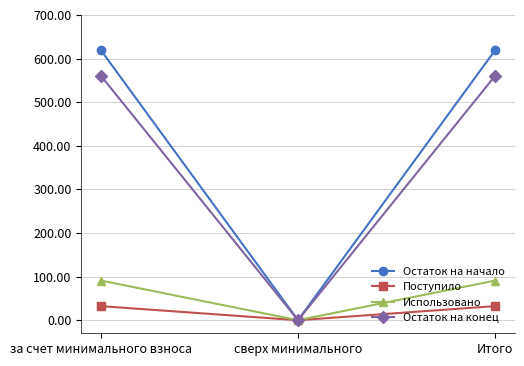

Reading left to right, what are all the values shown in this chart?

Остаток на начало: 618.7	0.0	618.7
Поступило: 32.3	0.0	32.3
Использовано: 90.8	0.0	90.8
Остаток на конец: 560.1	0.0	560.1